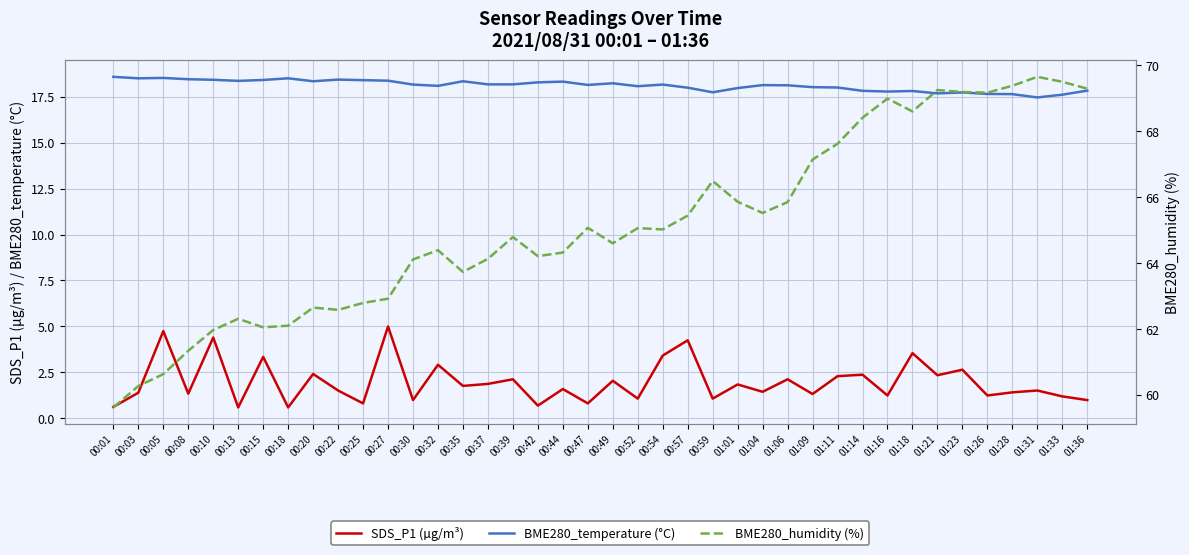

What is the label of the 26th point from the right?

00:35